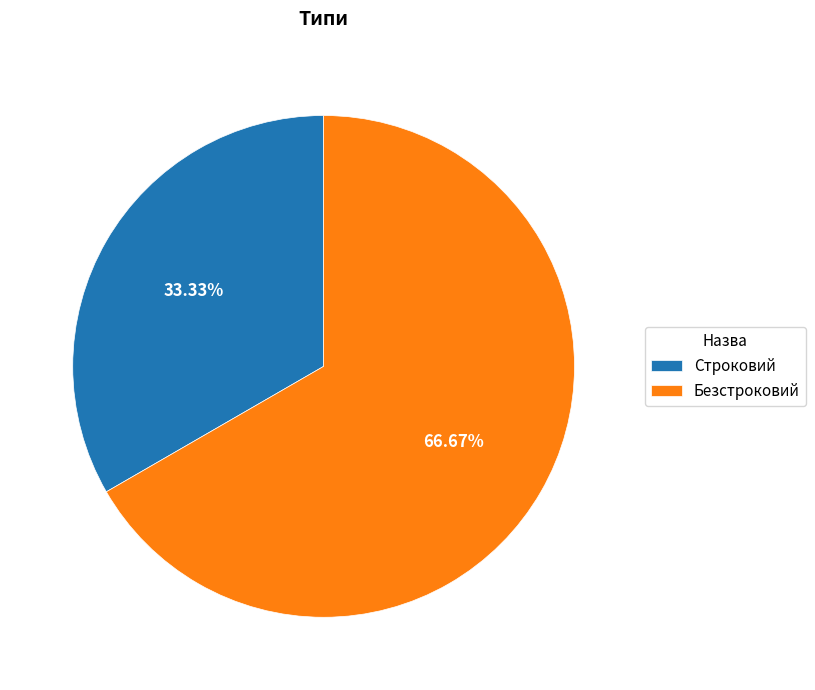

The Строковий slice represents 33% of the pie. True or false?

True